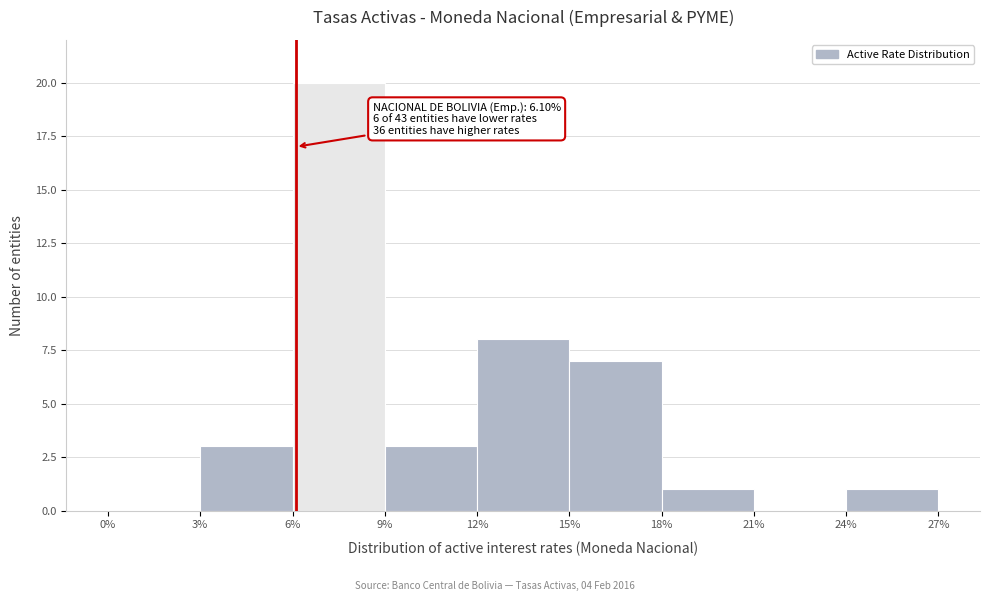

Over which range of the x-axis is the bar tallest?

6% to 9%